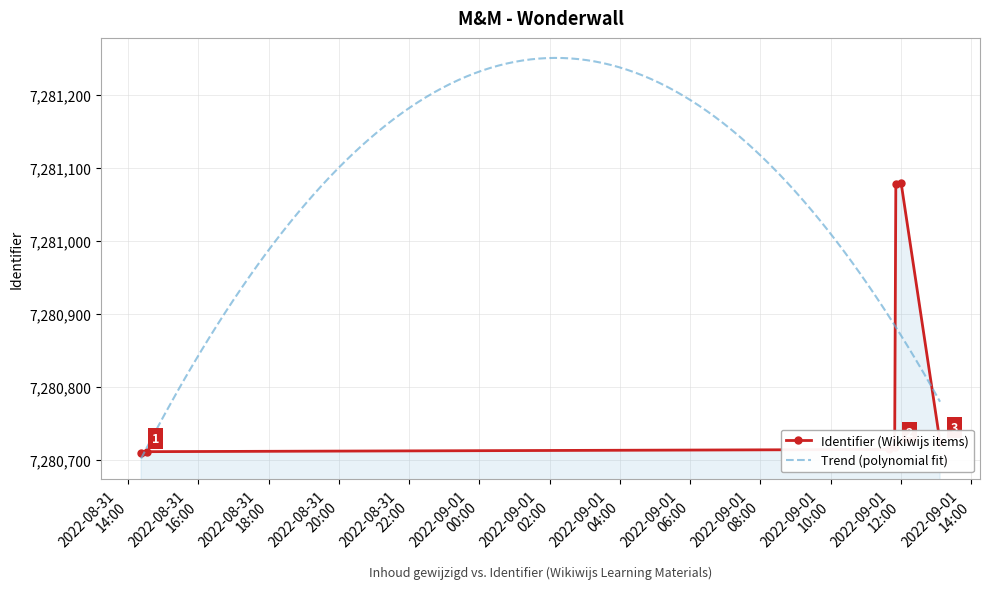

What is the smallest value displayed?

7280709